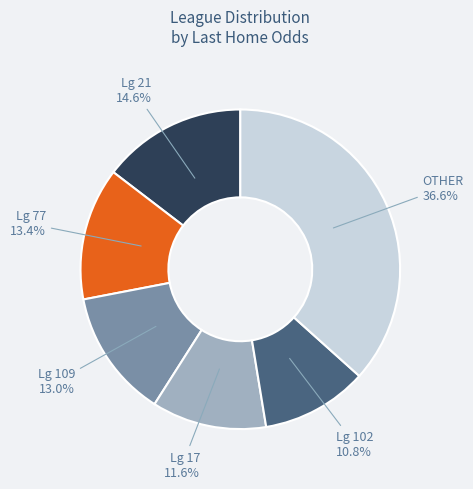

Is there a majority slice in this chart?

No